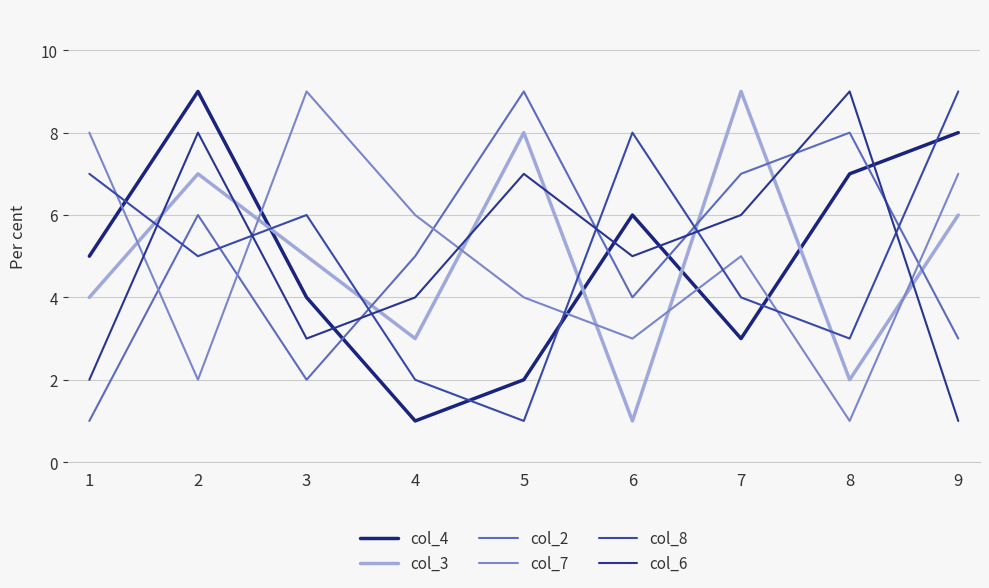

At which label does col_2 first exceed 5?

2